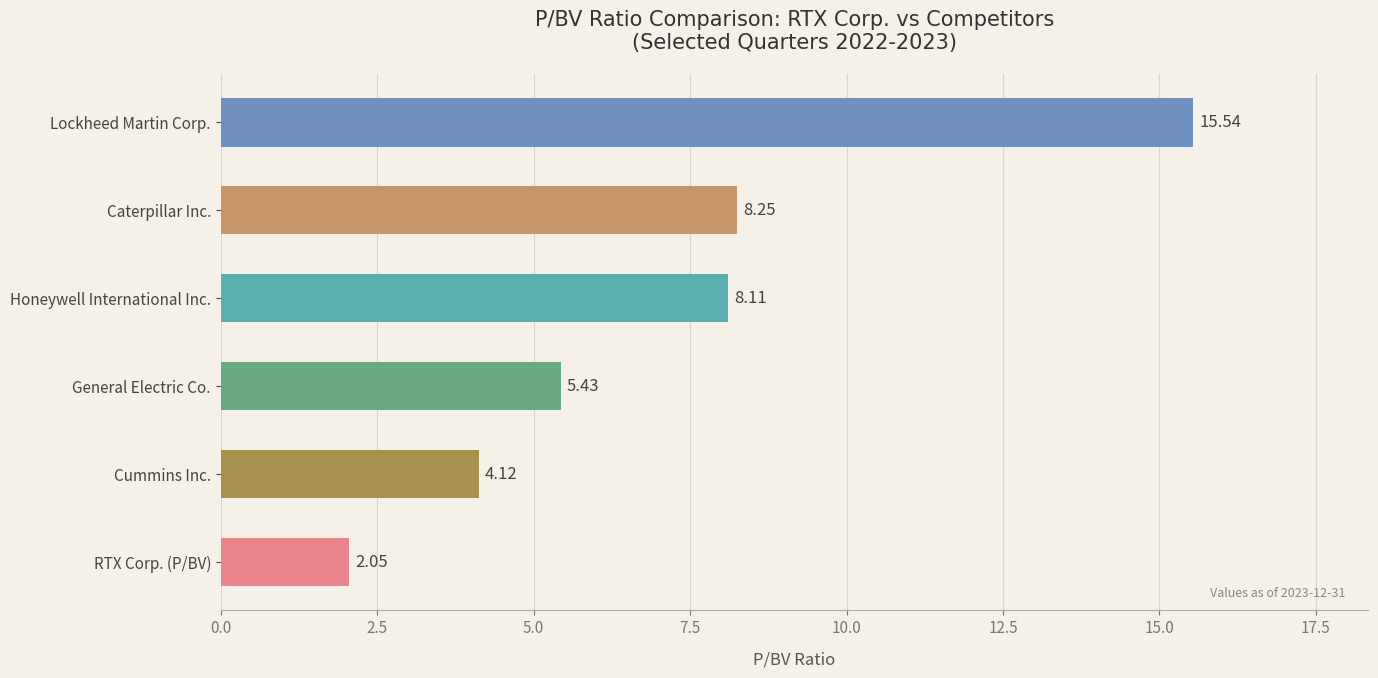

At which category does the chart reach its minimum across all series?

RTX Corp. (P/BV)